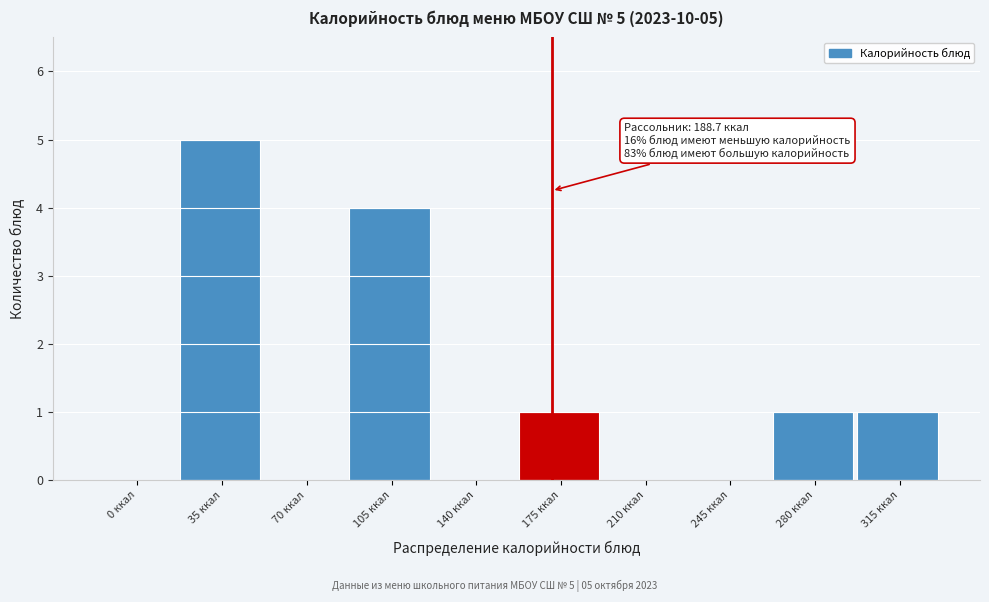

Reading left to right, transcribe all the data shown in this chart.

0 ккал=0	35 ккал=5	70 ккал=0	105 ккал=4	140 ккал=0	175 ккал=1	210 ккал=0	245 ккал=0	280 ккал=1	315 ккал=1